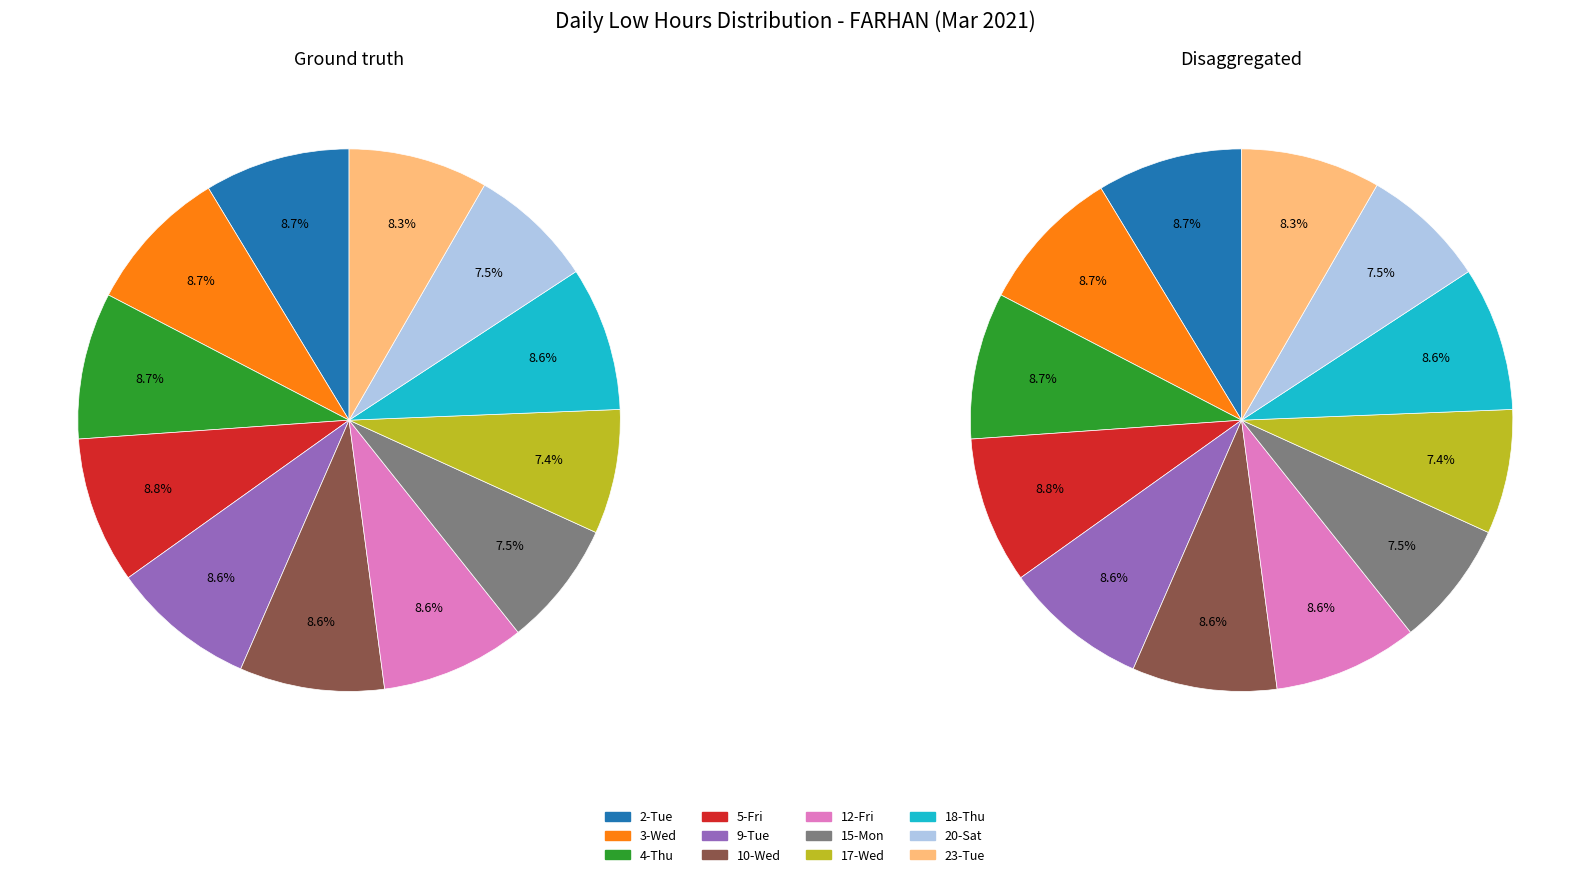

To the nearest percent, what is the combined percentage of 15-Mon and 23-Tue?

16%